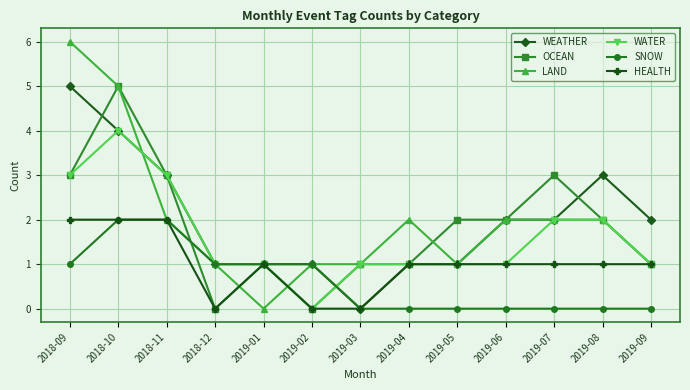

What is the spread (max minus min) of values at 2019-06?

2